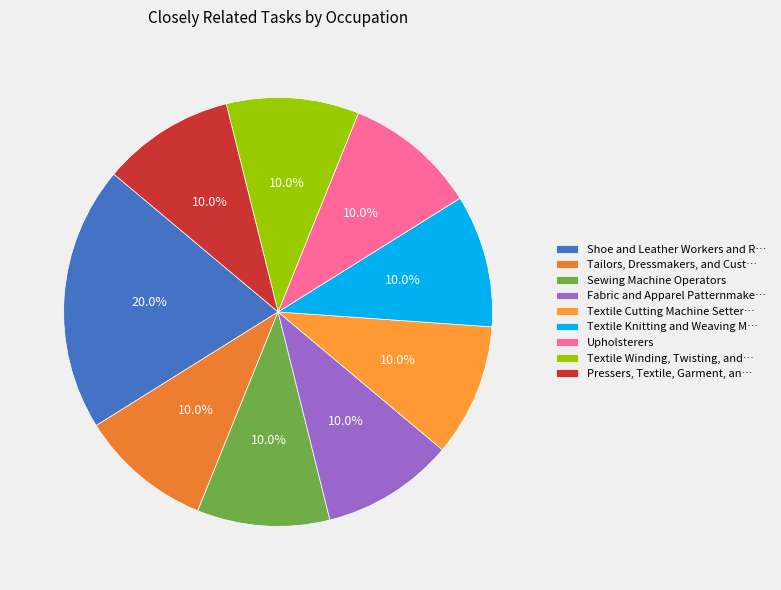

How many slices are in this pie chart?

9